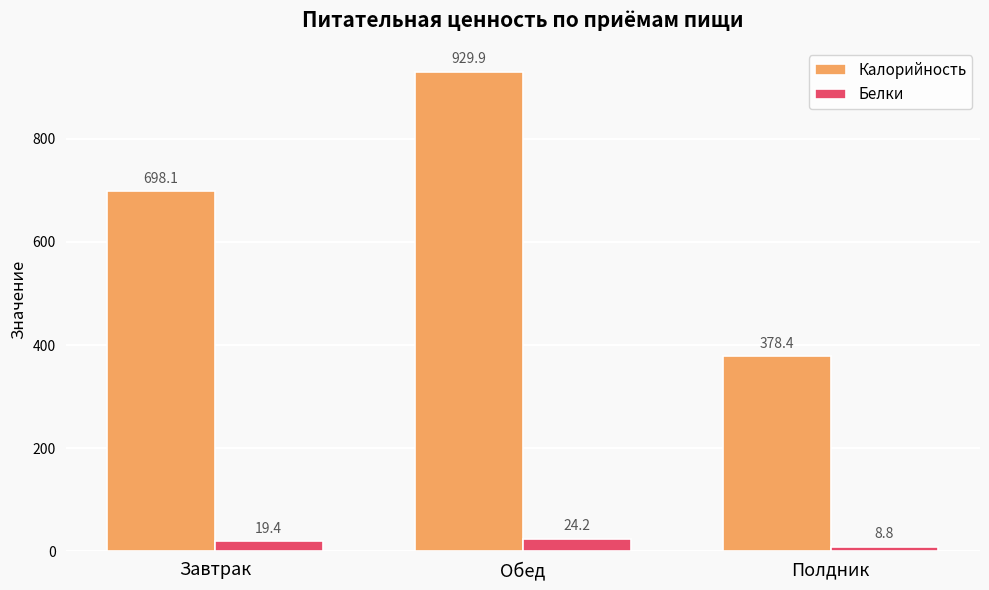

Between Завтрак and Обед, which series saw the biggest shift?

Калорийность